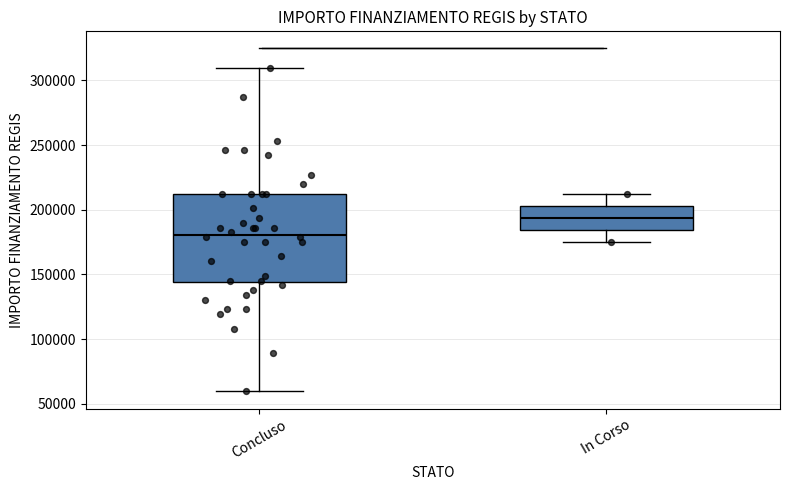

Which box is the tallest, from its lower edge to its upper edge?

Concluso